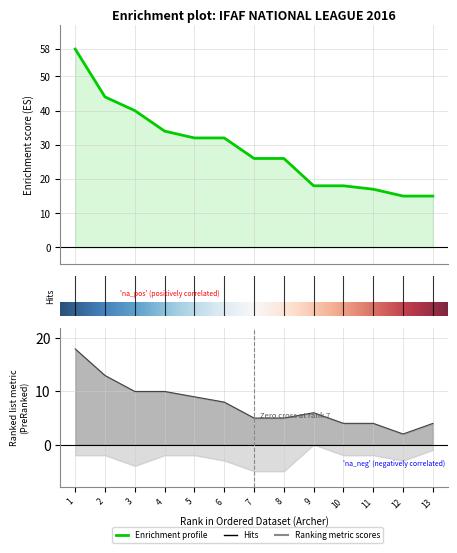

True or false: Total Points has a value of 30 at 10.

False